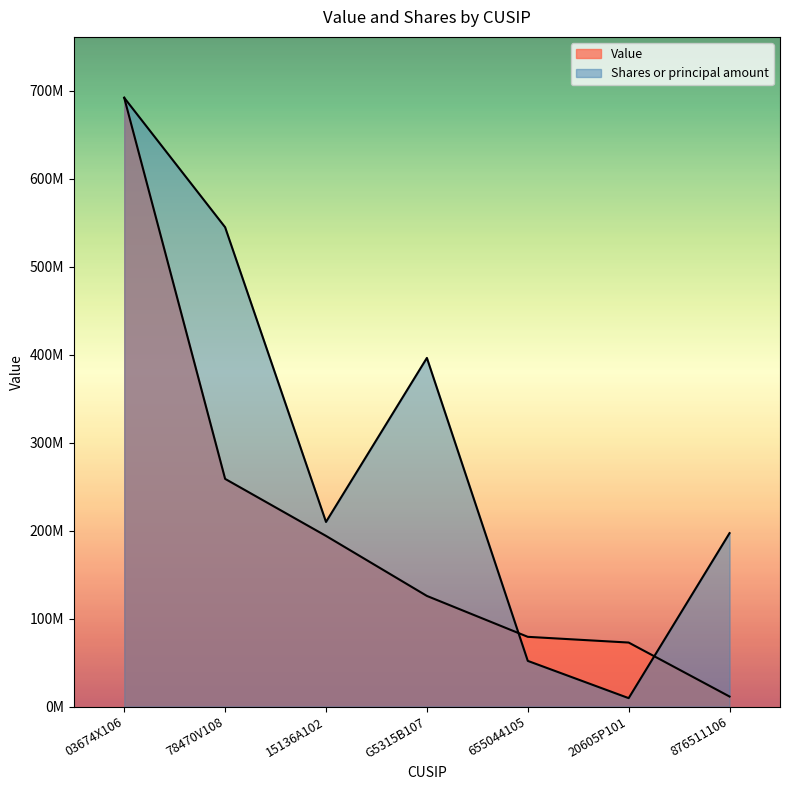

What is the label of the 7th point from the right?

03674X106